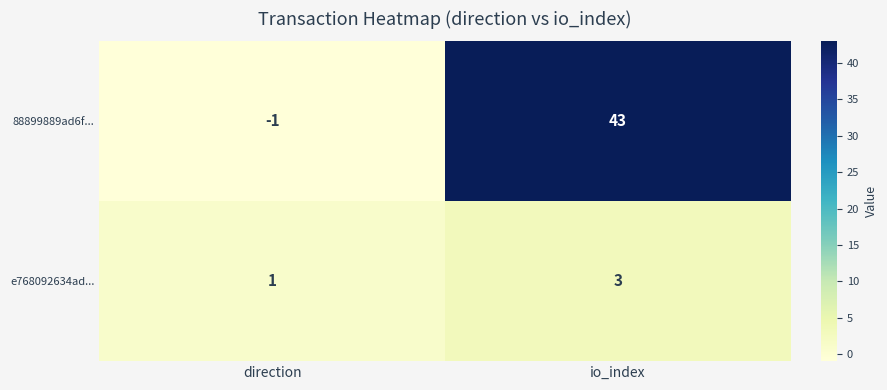

Which category has the lowest value across all series?

direction